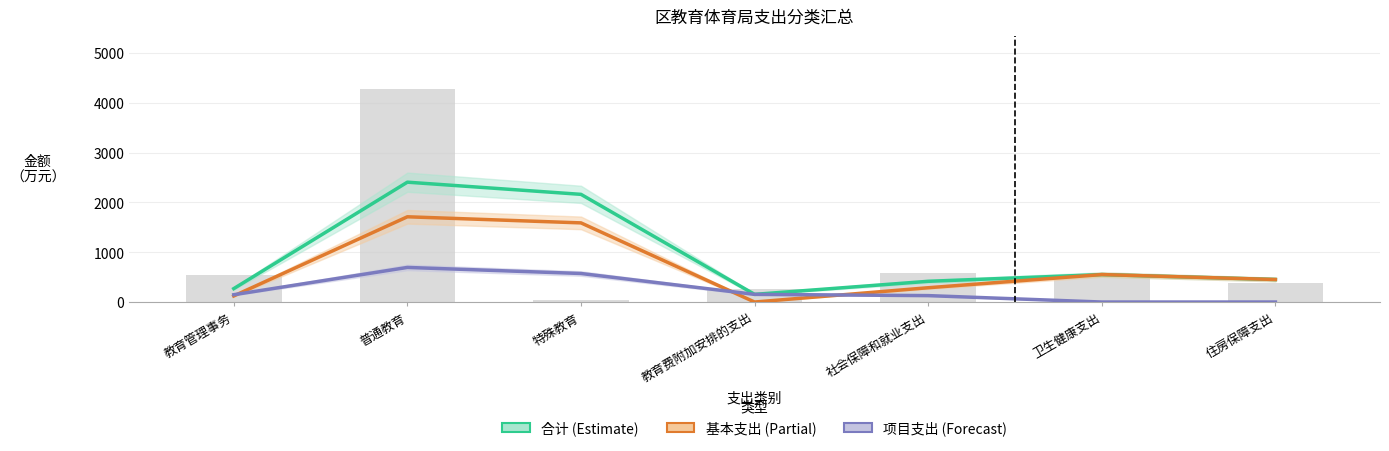

Reading right to left, transcribe all the data shown in this chart.

合计: 住房保障支出=452.1	卫生健康支出=551.0	社会保障和就业支出=415.9	教育费附加安排的支出=154.0	特殊教育=2160.7	普通教育=2404.9	教育管理事务=269.2
基本支出: 住房保障支出=452.1	卫生健康支出=551.0	社会保障和就业支出=286.9	教育费附加安排的支出=0.0	特殊教育=1588.2	普通教育=1710.6	教育管理事务=122.4
项目支出: 住房保障支出=0.0	卫生健康支出=0.0	社会保障和就业支出=129.0	教育费附加安排的支出=154.0	特殊教育=572.5	普通教育=694.3	教育管理事务=146.8